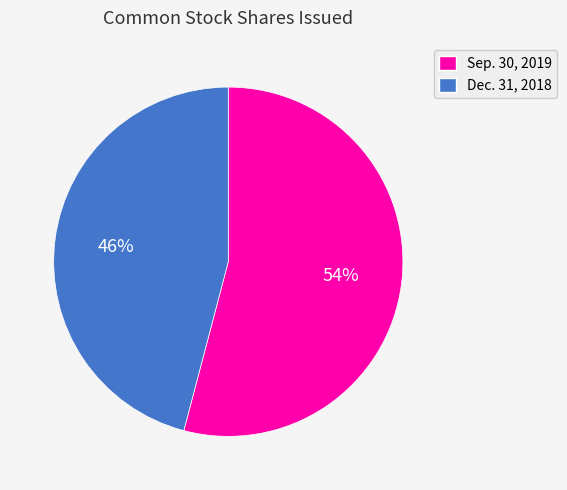

True or false: Dec. 31, 2018 accounts for 46% of the total.

True